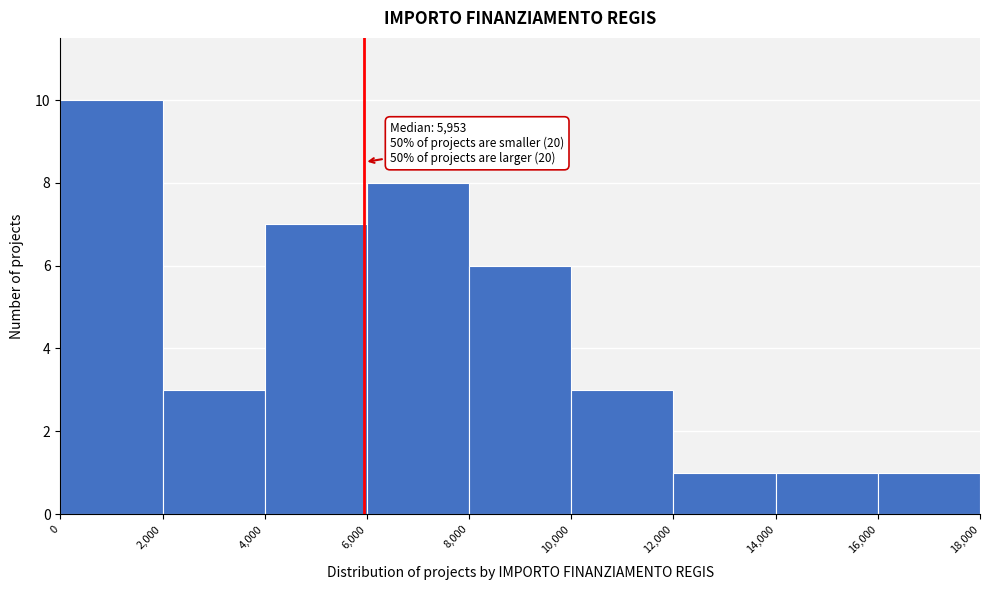

Which range on the x-axis has the tallest bar?

0 to 2,000